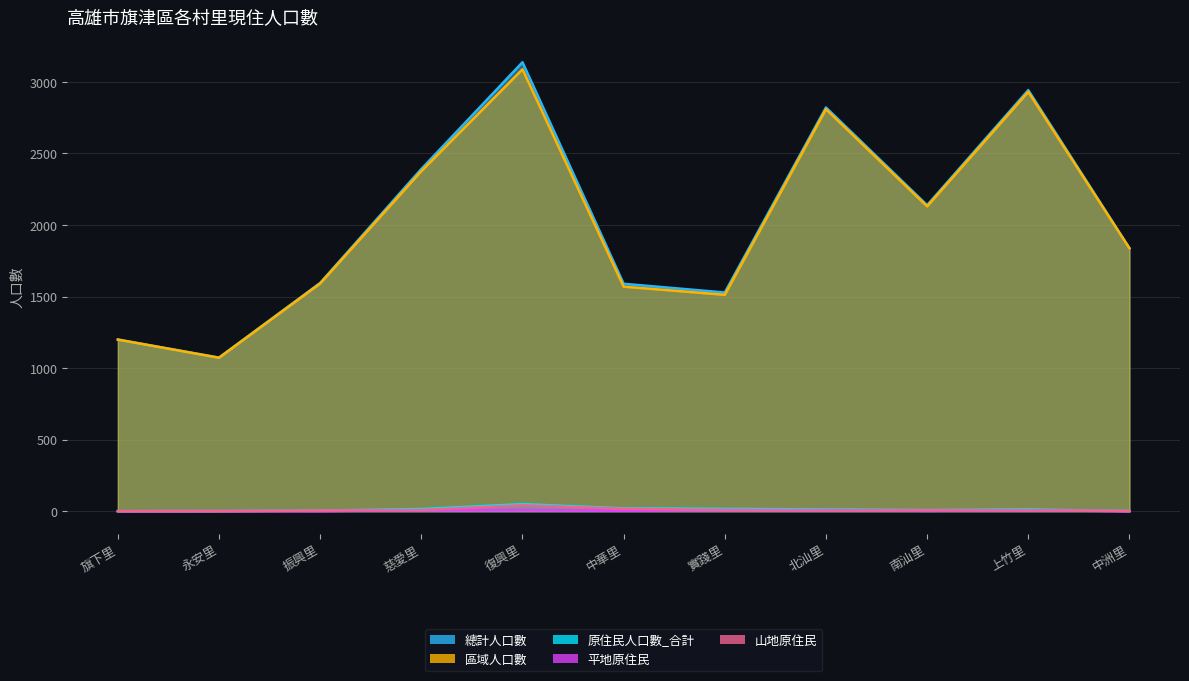

Rank the series by their maximum value, from lowest to highest.

平地原住民, 山地原住民, 原住民人口數_合計, 區域人口數, 總計人口數